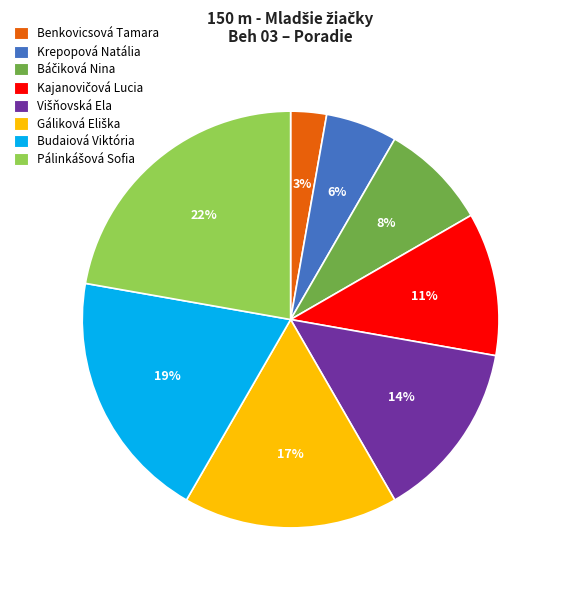

What percentage is the Benkovicsová Tamara slice, to the nearest percent?

3%